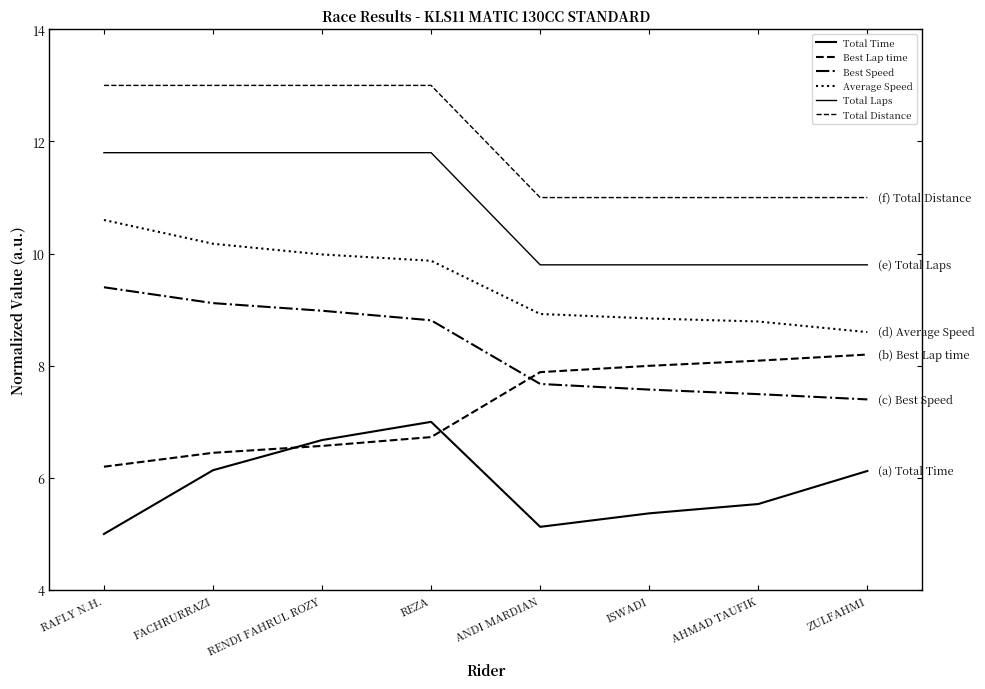

The value of Total Laps at RAFLY N.H. is 11.8. True or false?

True